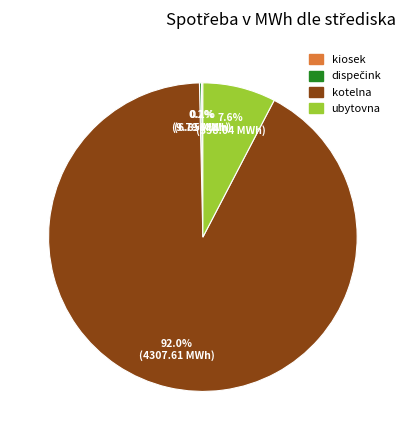

Do kotelna and ubytovna together represent more than half of the pie?

Yes